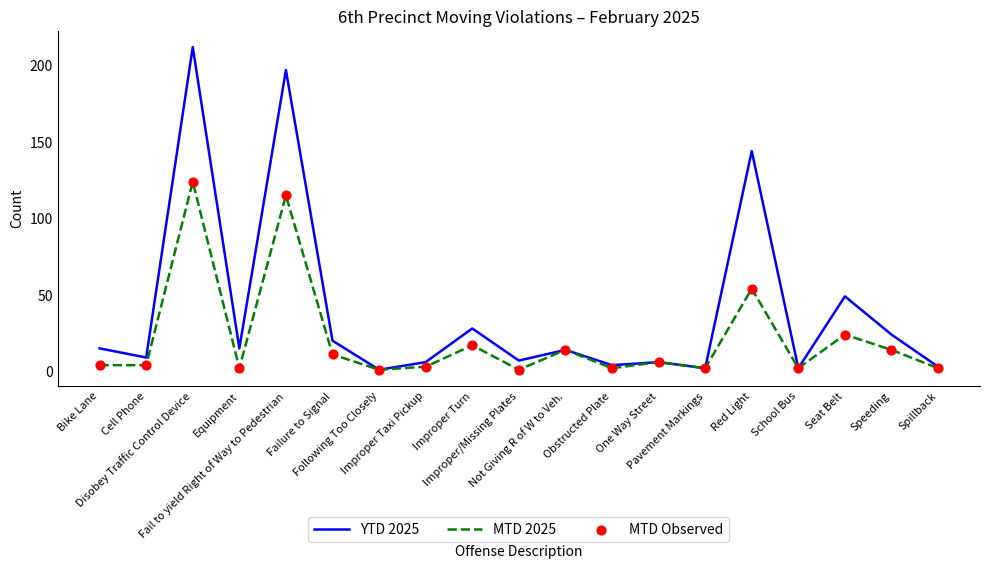

Which series has the largest range (max minus min)?

YTD 2025